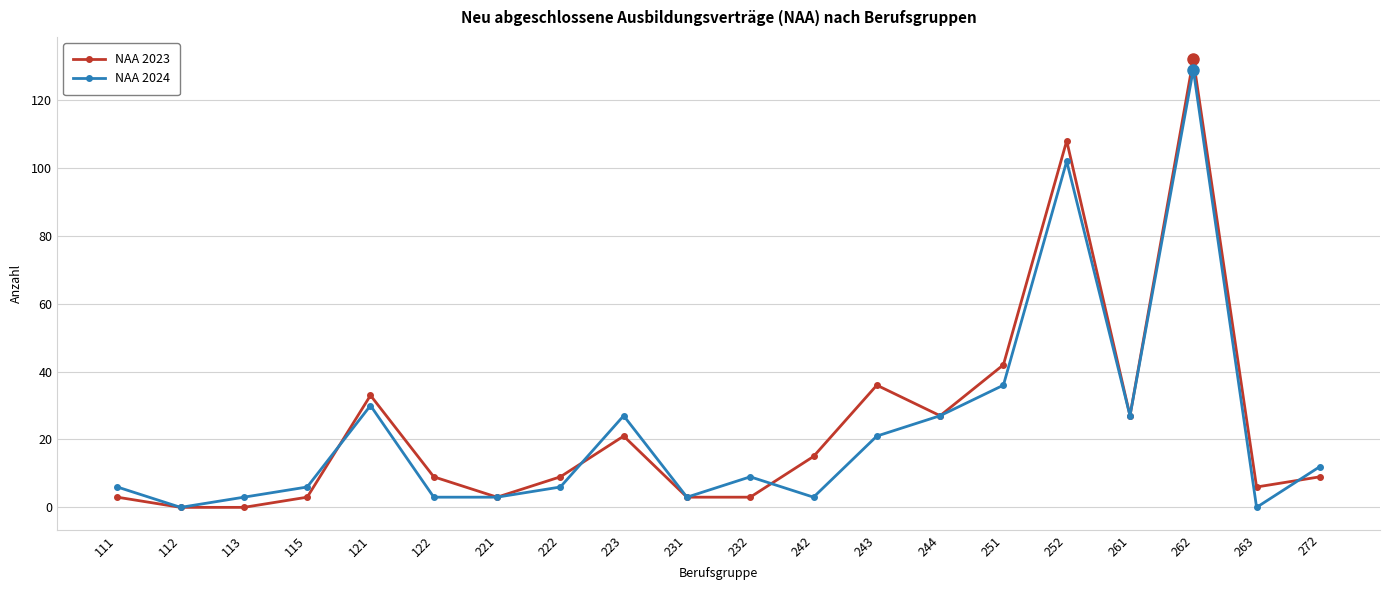

What is the difference between the highest and lowest values at 115?

3